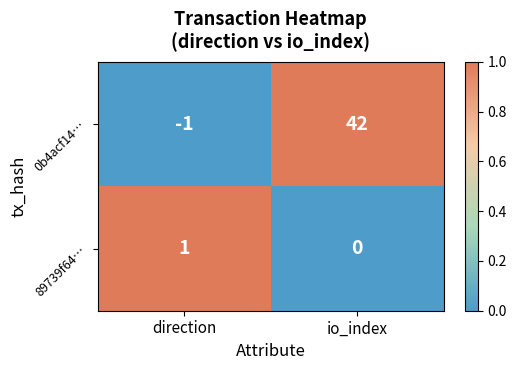

Which series has the largest range (max minus min)?

0b4acf14…